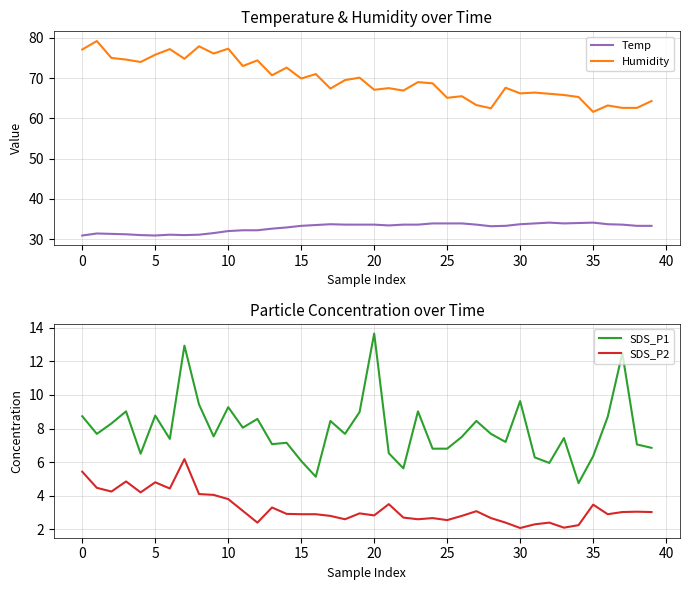

True or false: Humidity has a value of 75.8 at 5.

True